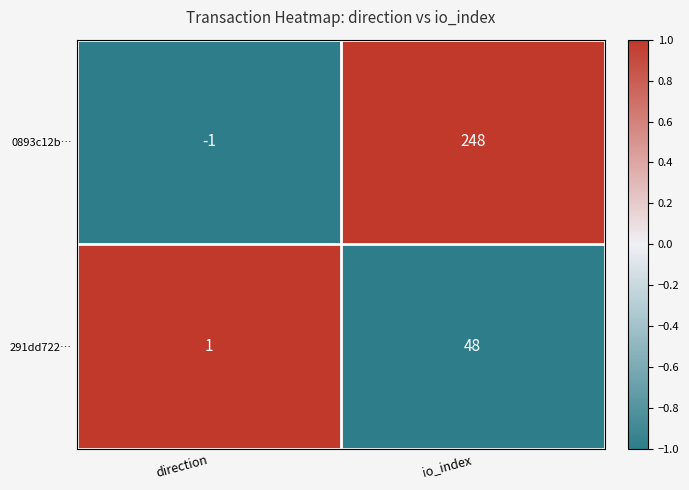

Reading left to right, what are all the values shown in this chart?

0893c12b…: -1	248
291dd722…: 1	48